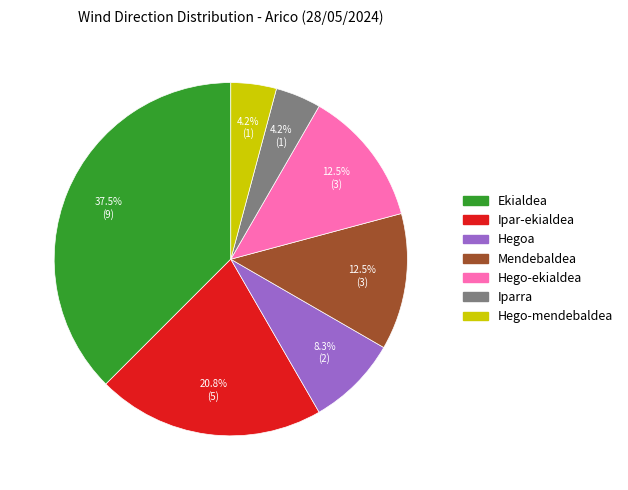

Is there any slice that represents more than half of the pie?

No